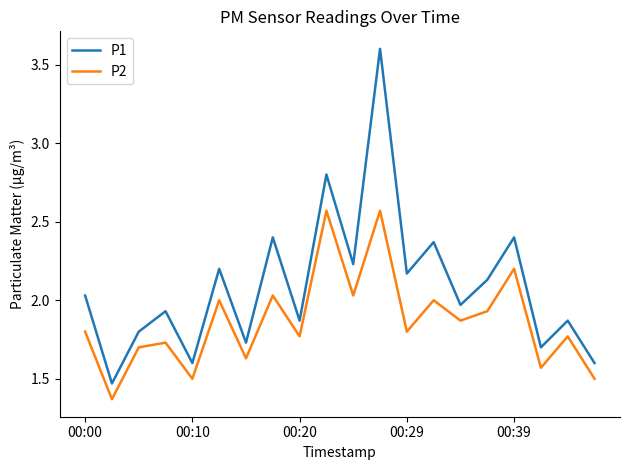

What is the highest value of the P1 series?

3.6